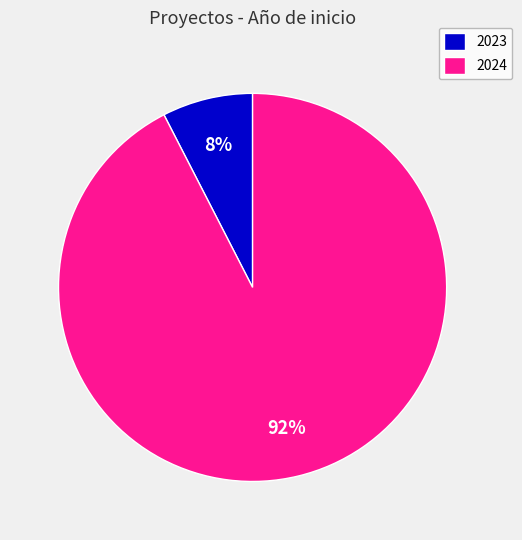

True or false: 2024 accounts for 7% of the total.

False